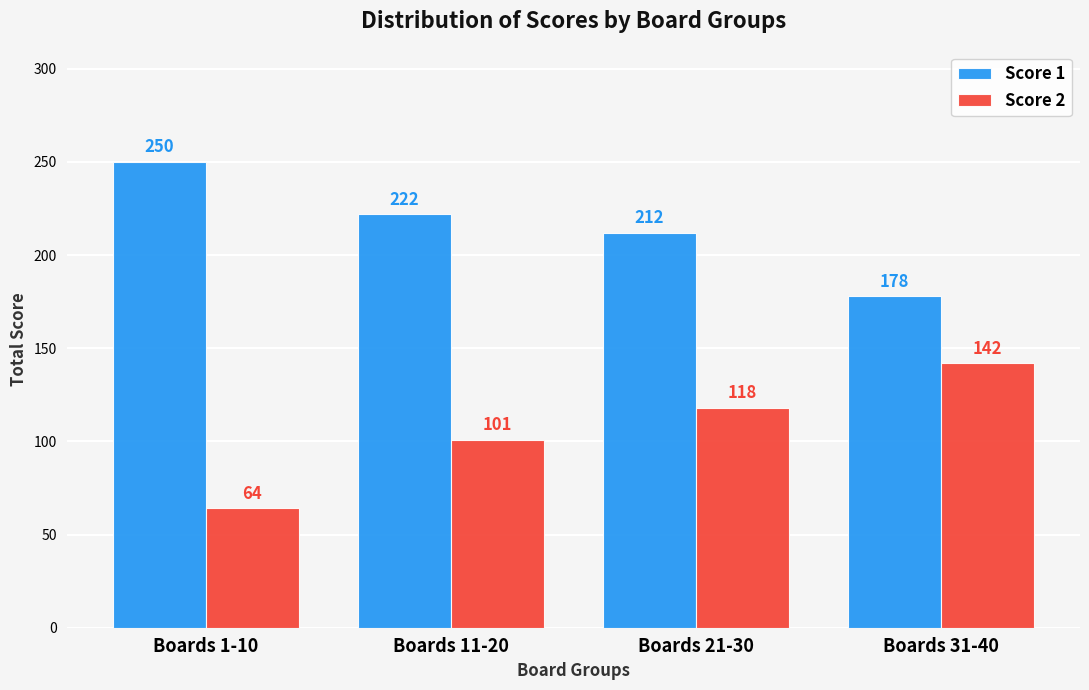

Reading left to right, extract all data points from this chart.

Score 1: Boards 1-10=250	Boards 11-20=222	Boards 21-30=212	Boards 31-40=178
Score 2: Boards 1-10=64	Boards 11-20=101	Boards 21-30=118	Boards 31-40=142